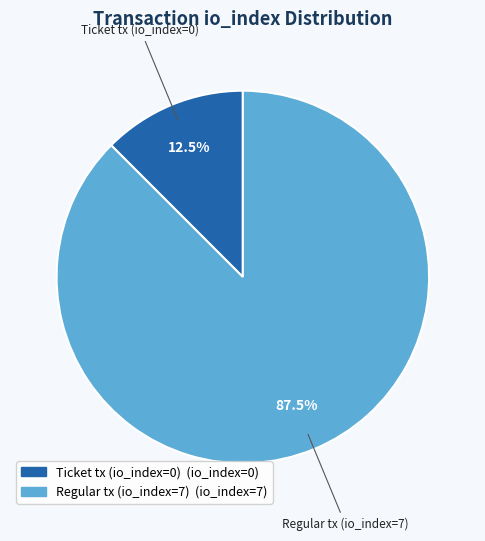

To the nearest percent, what is the difference between the Regular tx (io_index=7) and Ticket tx (io_index=0) slice percentages?

75%